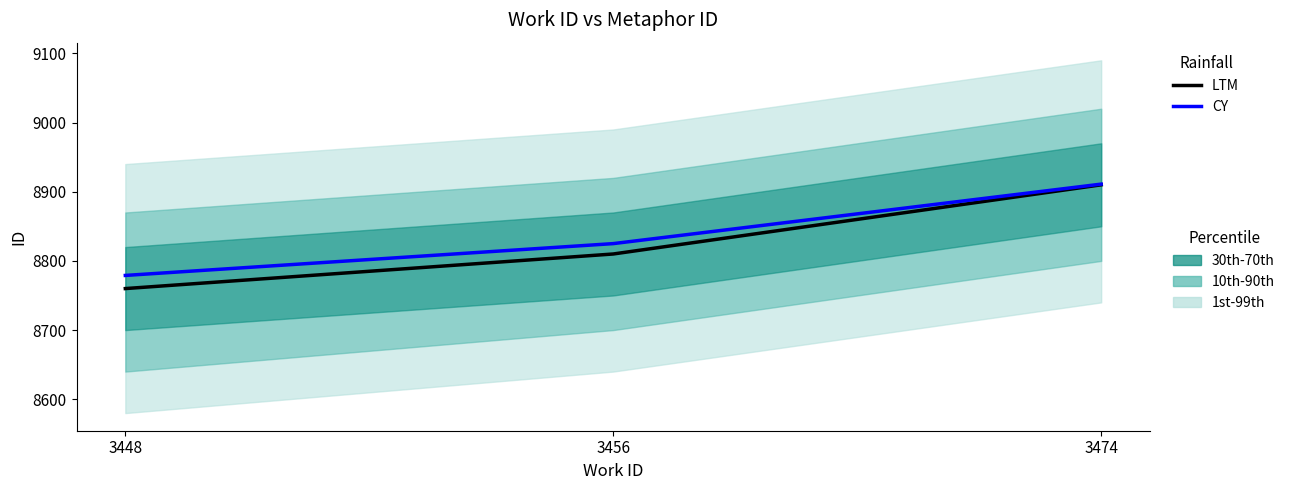

What is the sum of all LTM values?

26480